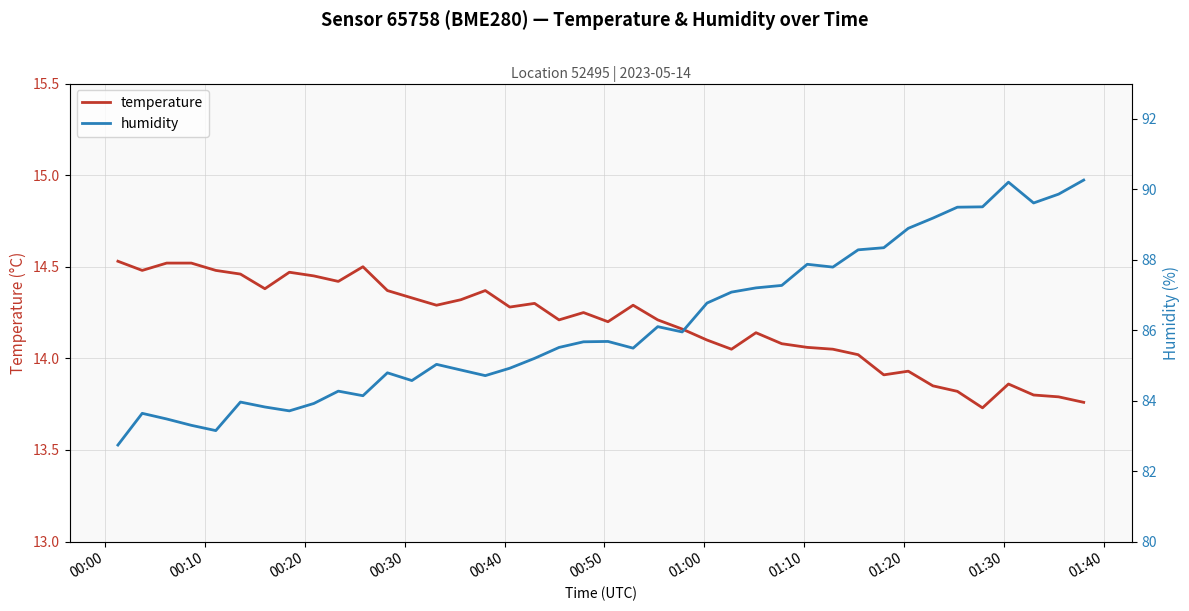

In humidity, how many points are lower than both neighbors (excluding endpoints)?

9